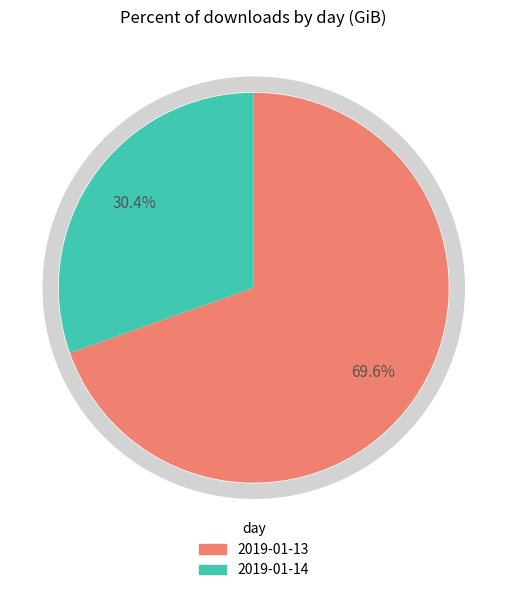

Is the sum of 2019-01-14 and 2019-01-13 greater than half?

Yes